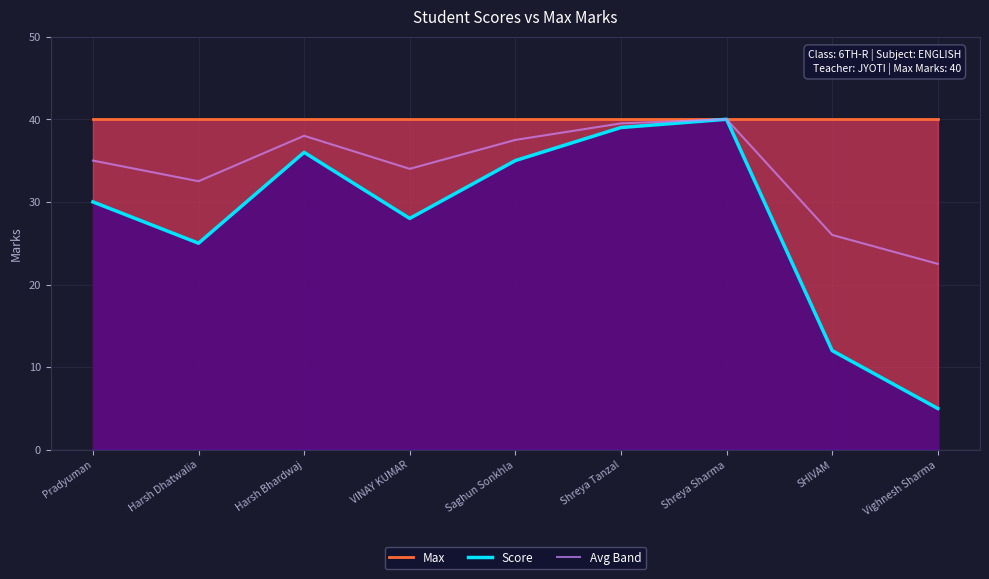

How many data points in Score are less than 30?

4